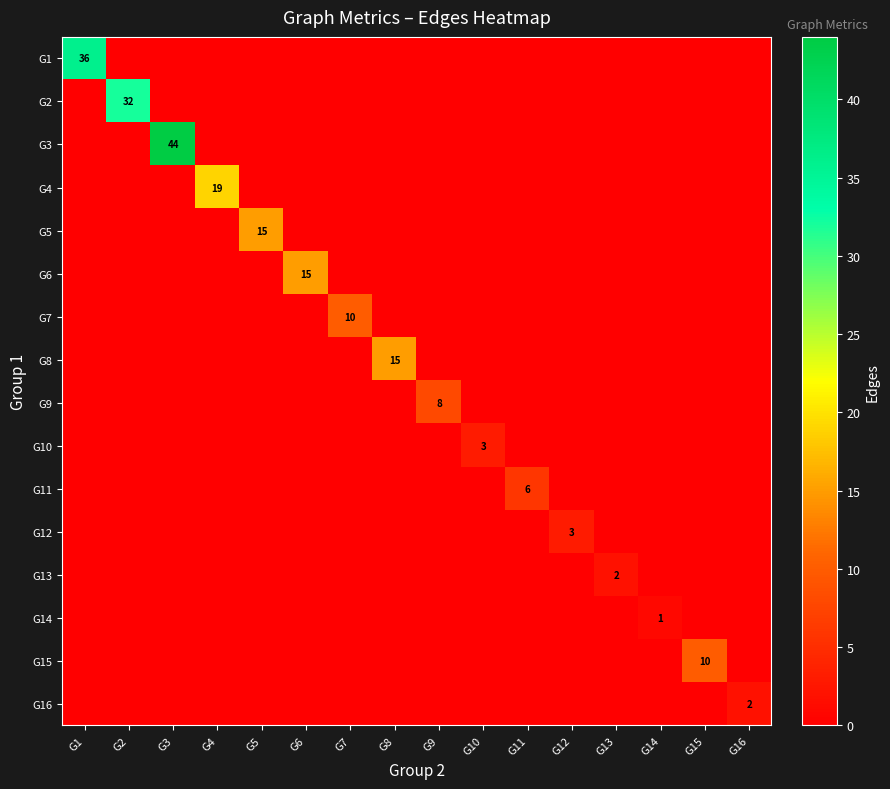

At G12, list the series in order from largest to smallest.

G12, G1, G2, G3, G4, G5, G6, G7, G8, G9, G10, G11, G13, G14, G15, G16